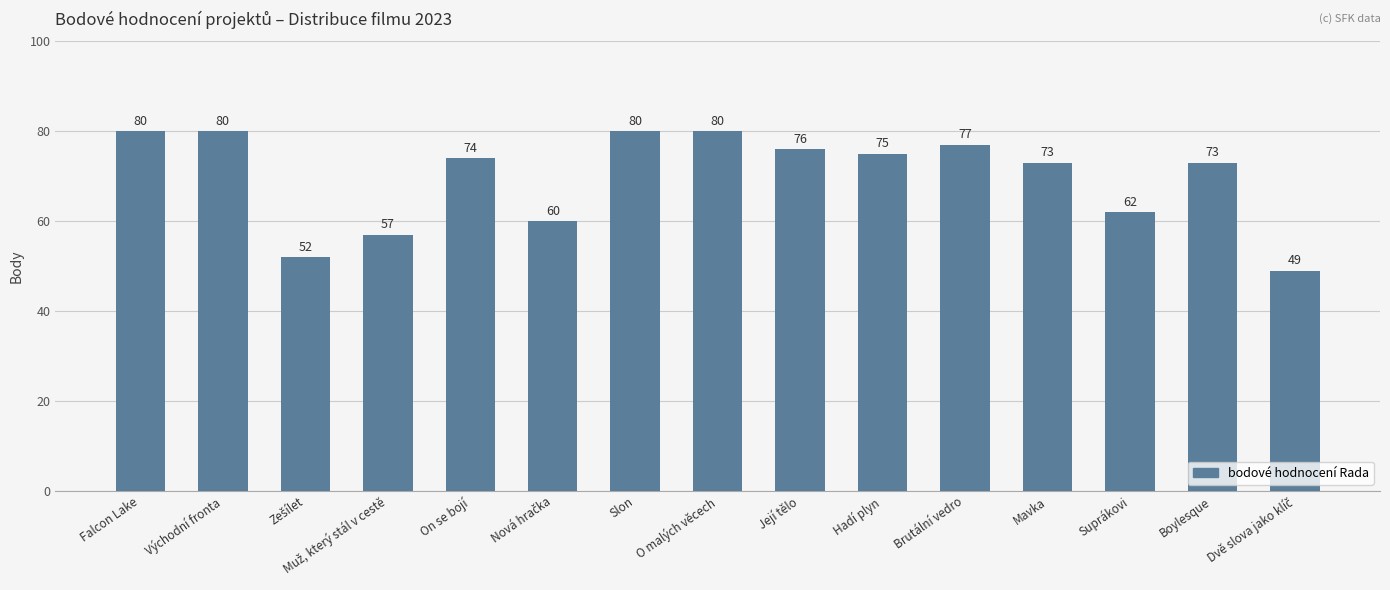

Reading left to right, transcribe all the data shown in this chart.

80	80	52	57	74	60	80	80	76	75	77	73	62	73	49